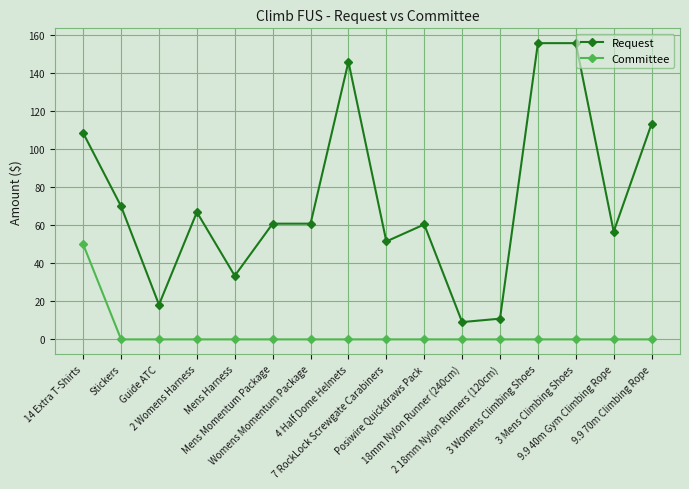

What is the sum of the Request values at 3 Mens Climbing Shoes and Mens Harness?

189.3